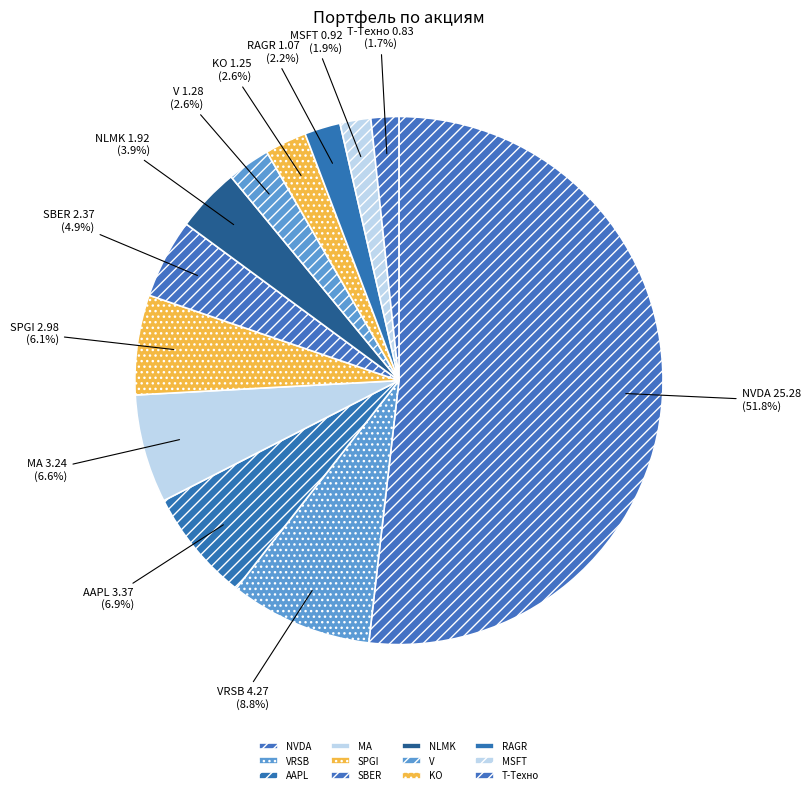

How many segments does this pie chart have?

12